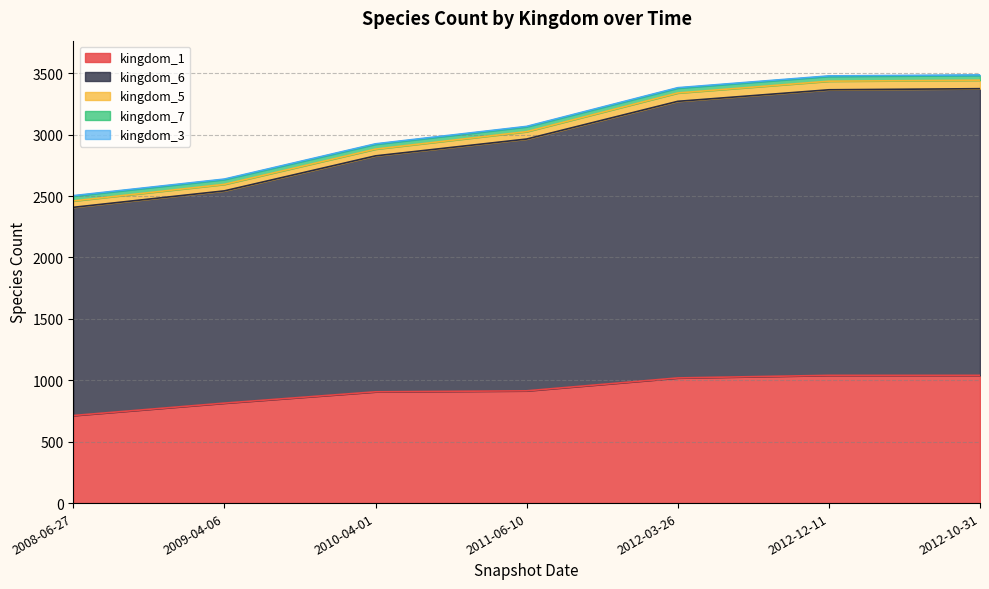

What is the sum of all kingdom_5 values?

427